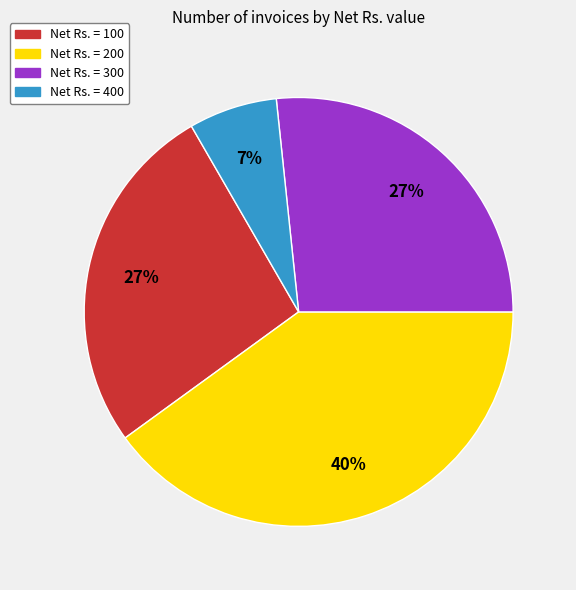

To the nearest percent, what is the difference between the largest and smallest slice percentages?

33%